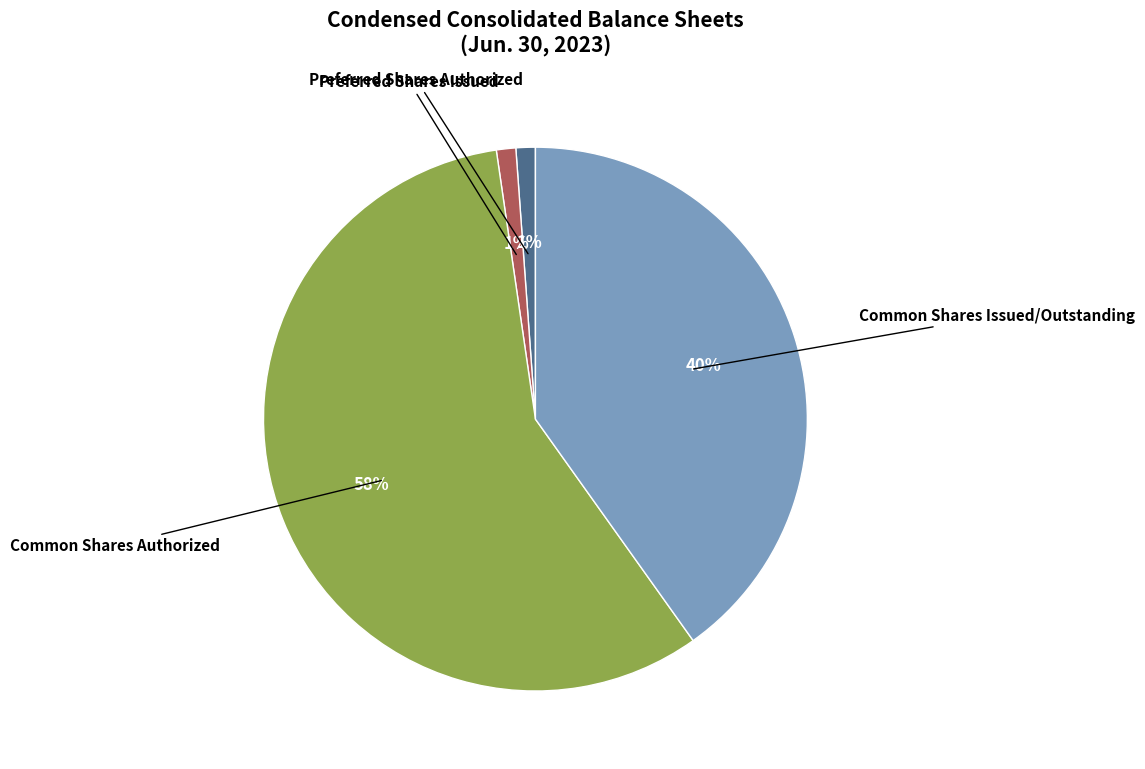

Which category has the biggest portion of the pie?

Common Shares Authorized